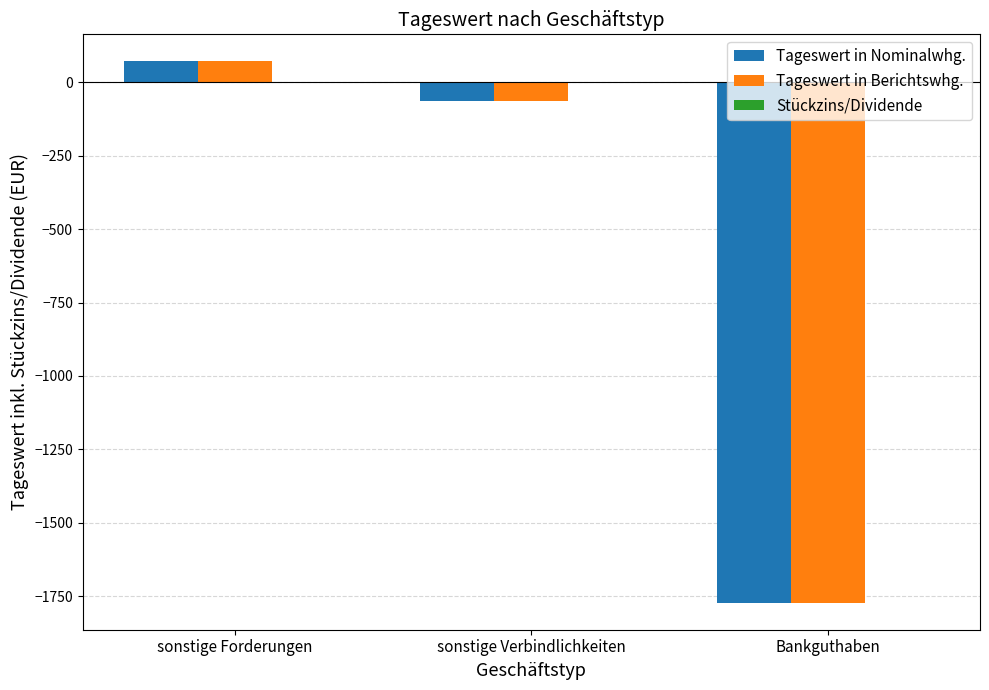

Is it true that Tageswert in Nominalwhg. equals -63.6 at sonstige Verbindlichkeiten?

True